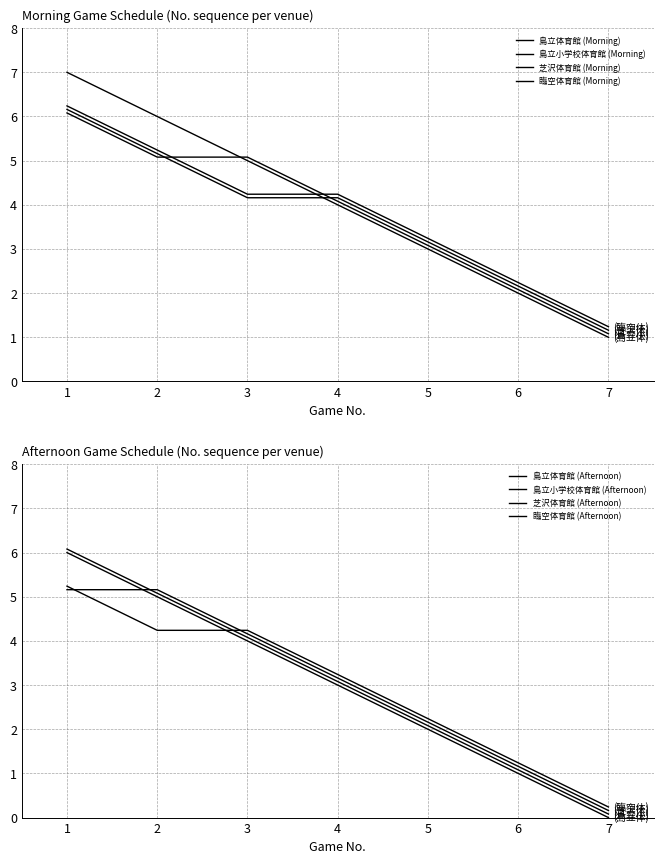

What is the maximum value for Venue 4 (Morning)?

5.2